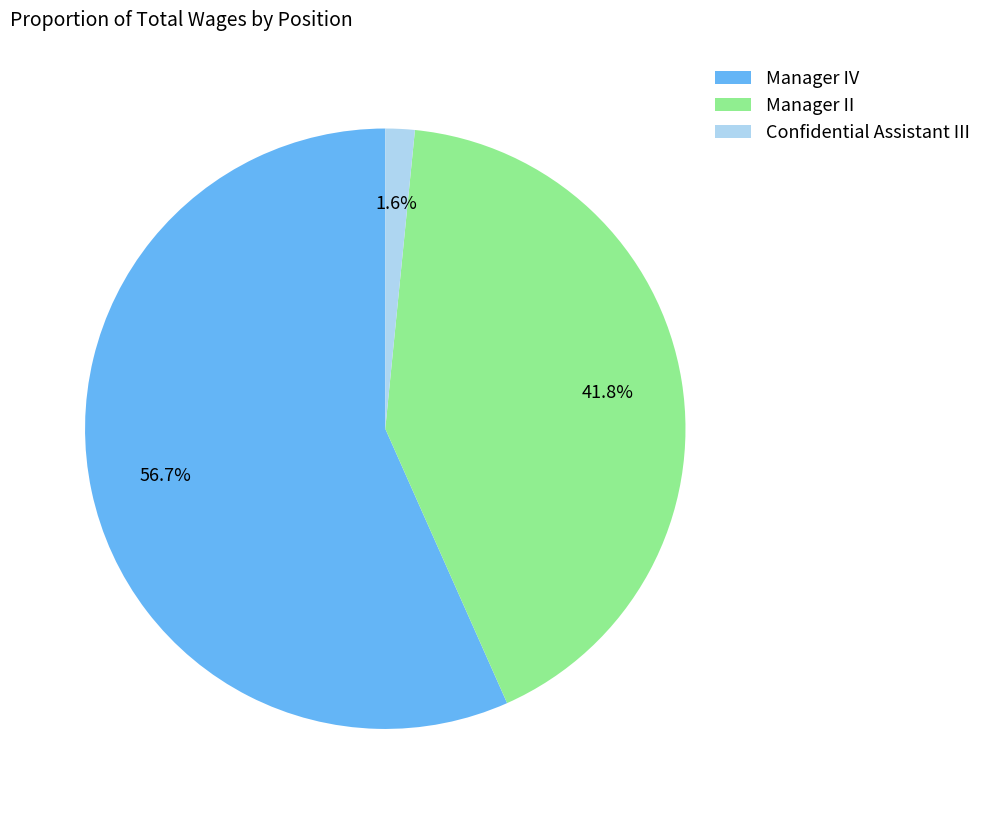

To the nearest percent, what is the combined percentage of Manager II and Confidential Assistant III?

43%